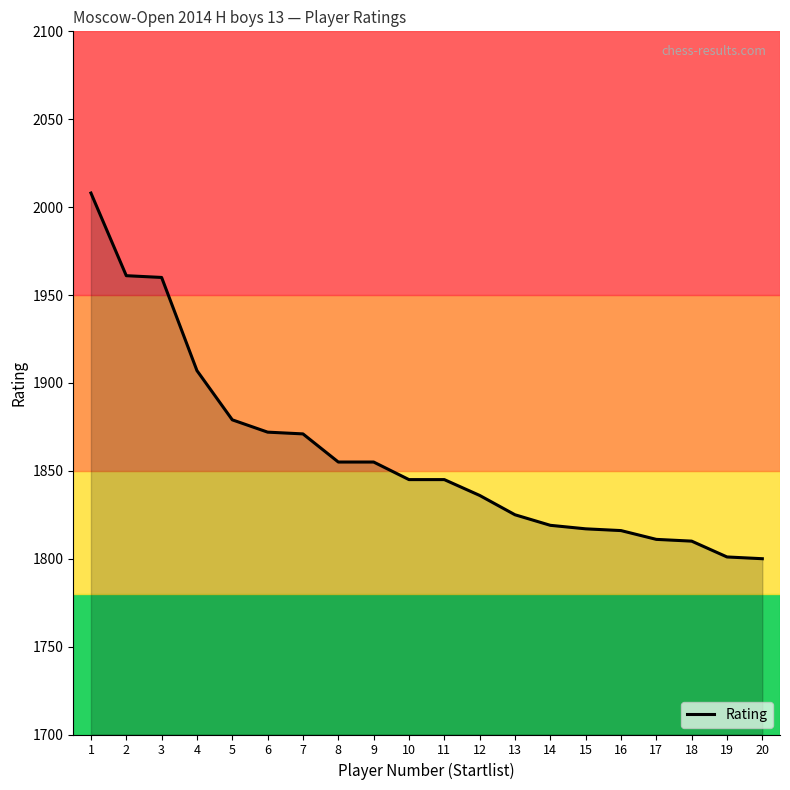

What is the smallest value displayed?

1800